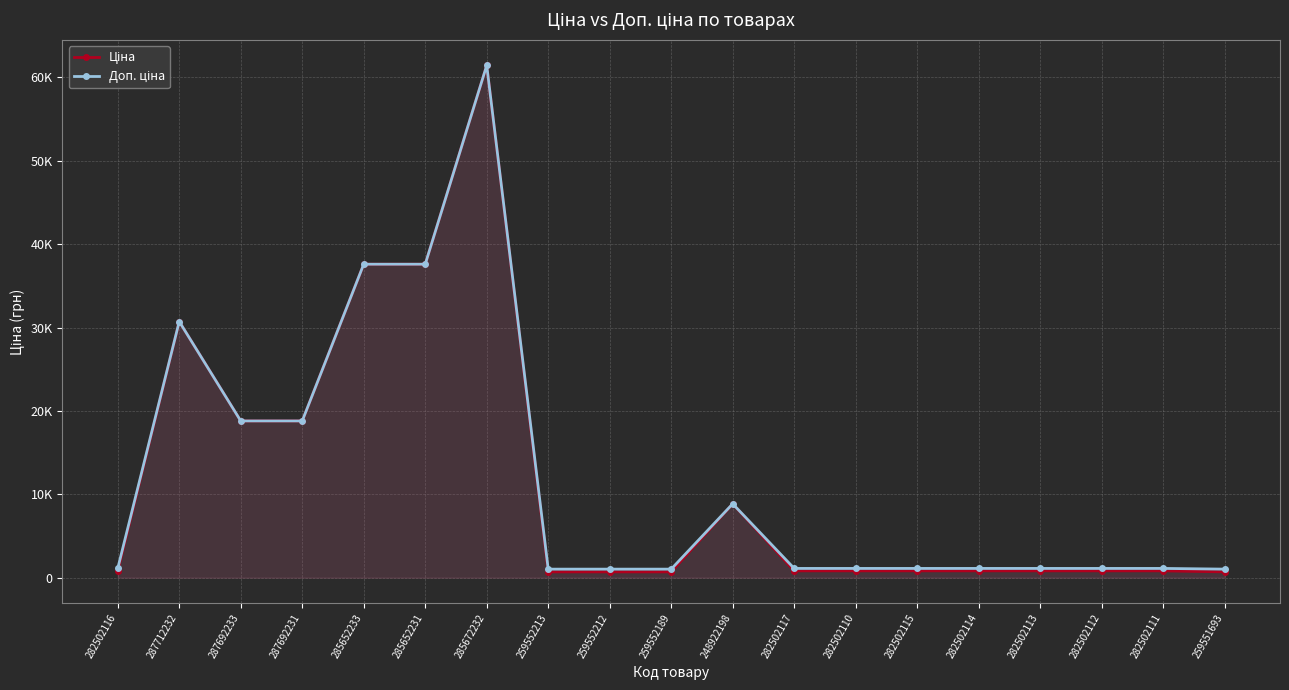

True or false: Доп. ціна and Ціна cross at least once.

False